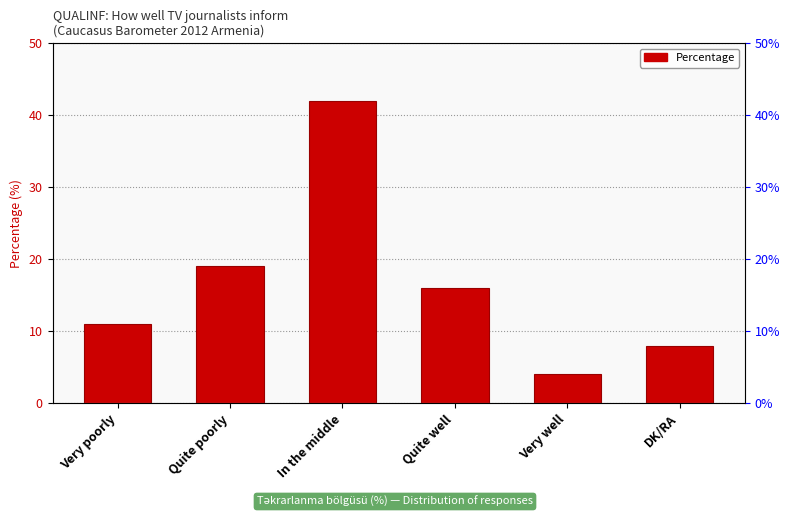

What is the label of the 2nd bar from the right?

Very well